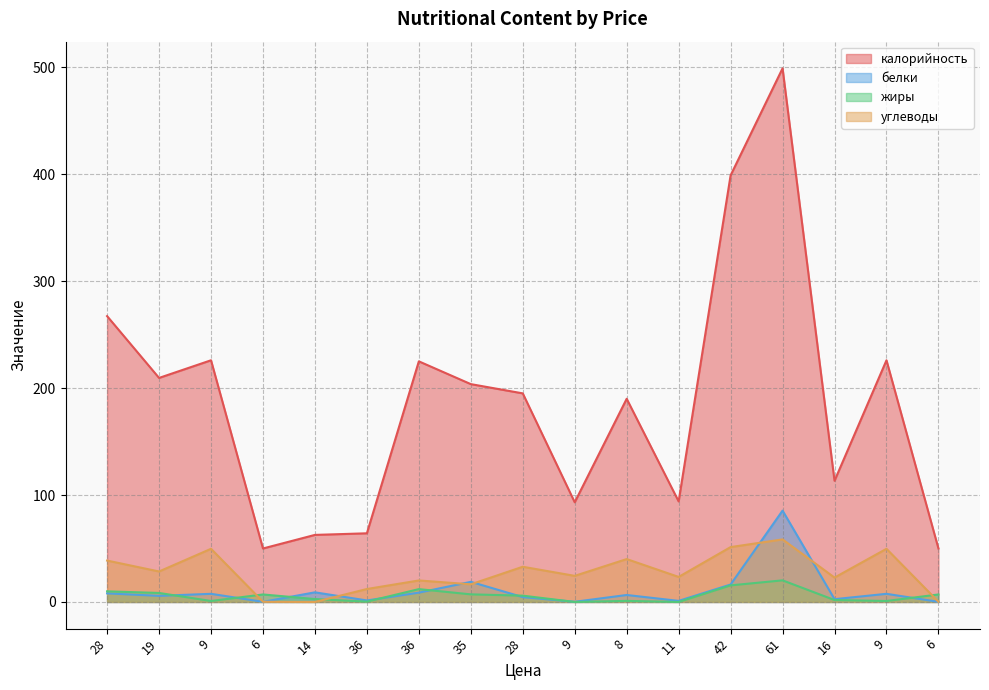

Reading left to right, what are all the values shown in this chart?

калорийность: 267.3	209.5	226.0	50.0	62.7	64.2	225.0	203.7	195.1	93.2	190.0	94.0	398.9	499.0	113.3	226.0	50.0
белки: 8.0	5.7	7.6	0.1	9.0	1.4	8.7	18.8	4.5	0.2	6.5	1.0	16.3	85.4	2.6	7.6	0.1
жиры: 9.9	8.4	0.9	7.0	2.7	0.3	12.0	7.1	5.9	0.0	1.0	0.0	15.5	20.2	1.8	0.9	7.0
углеводы: 38.7	28.5	49.7	0.2	0.0	12.1	20.1	16.5	32.9	24.4	40.1	23.4	51.3	58.5	22.8	49.7	0.2